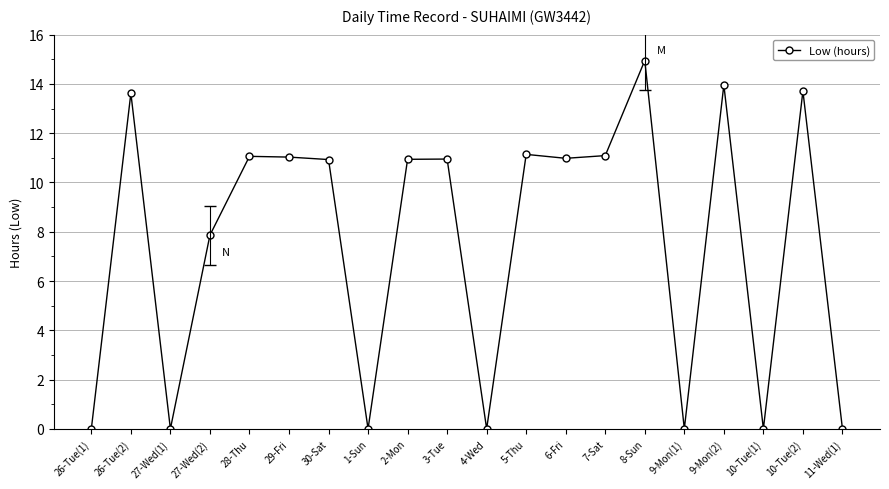

What is the change in value from 7-Sat to 8-Sun?

+3.9